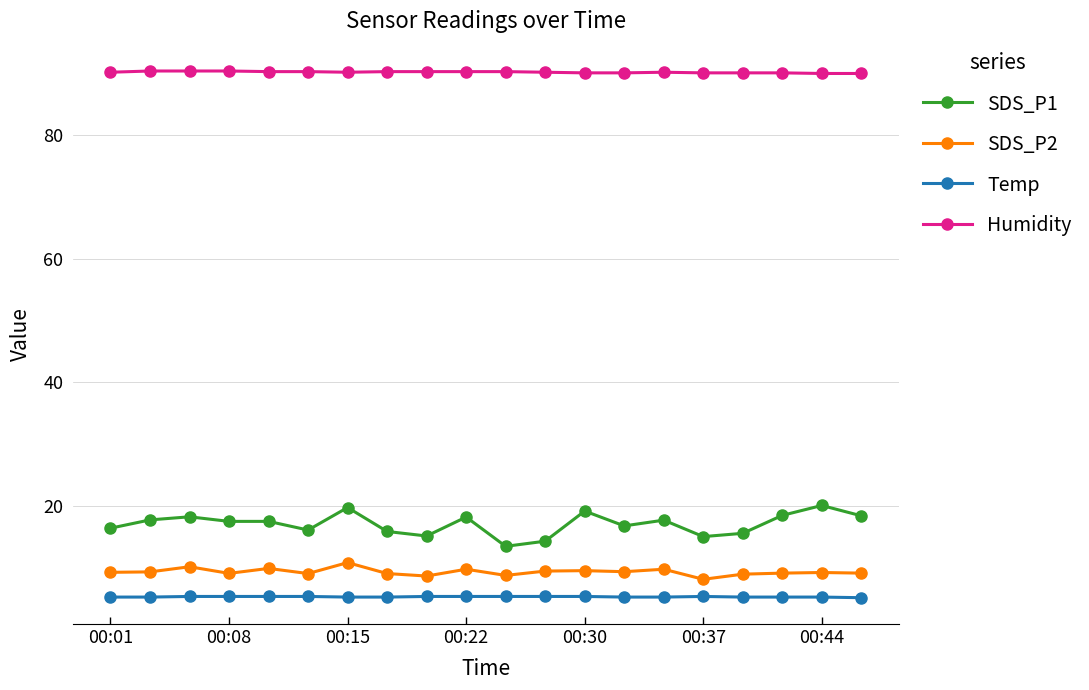

What is the difference between the maximum and minimum values in the SDS_P2 series?

2.7